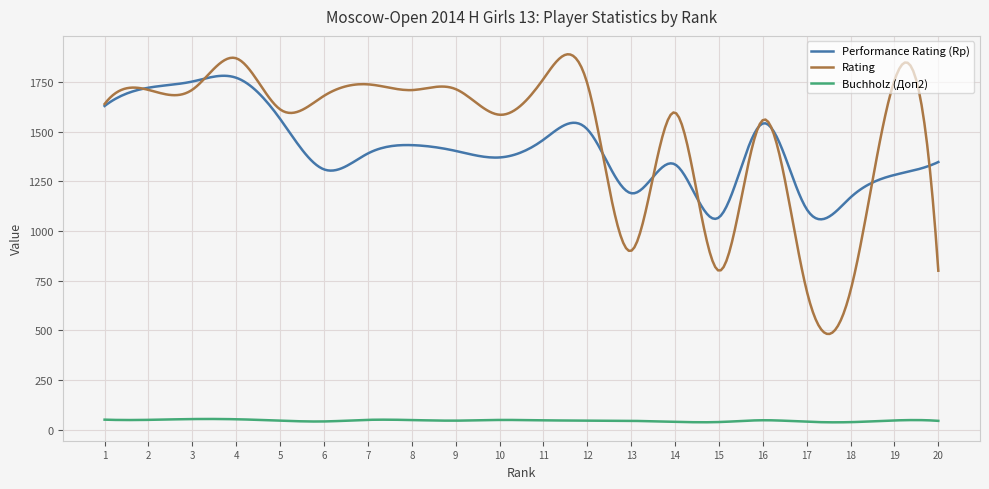

What is the highest value of the Performance Rating (Rp) series?

1781.1